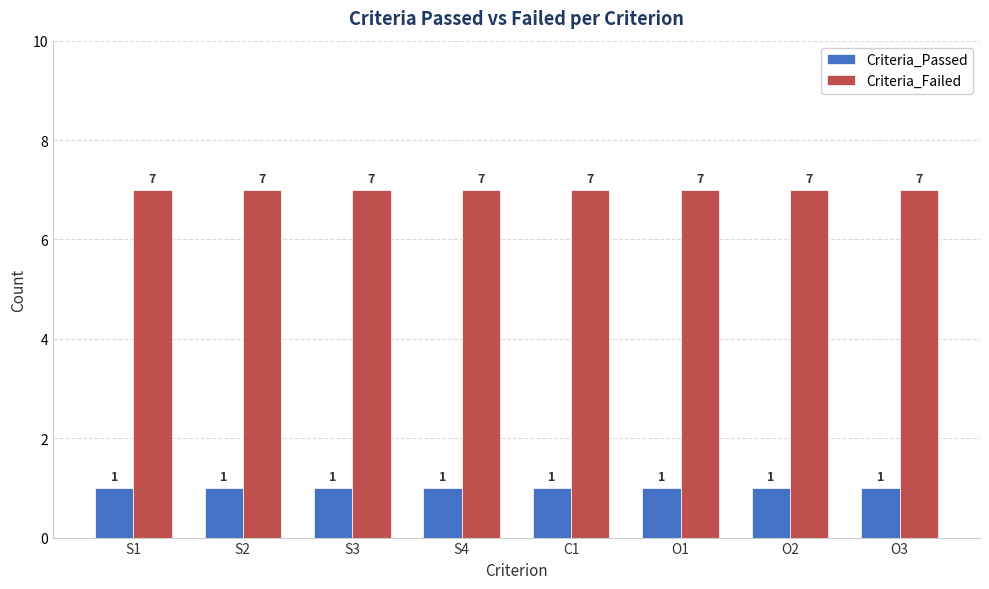

The Criteria_Failed series shows 9 at O2. True or false?

False